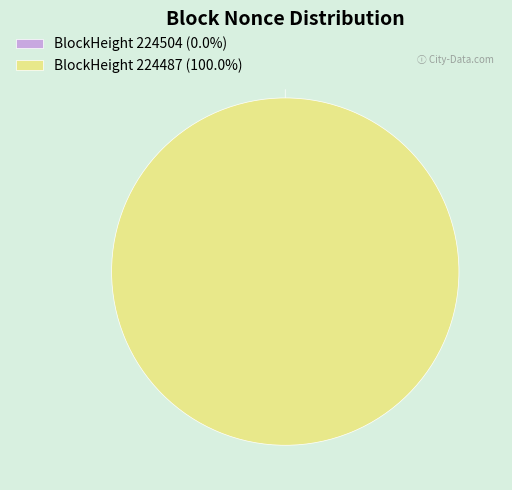

Which slice is the largest?

224487